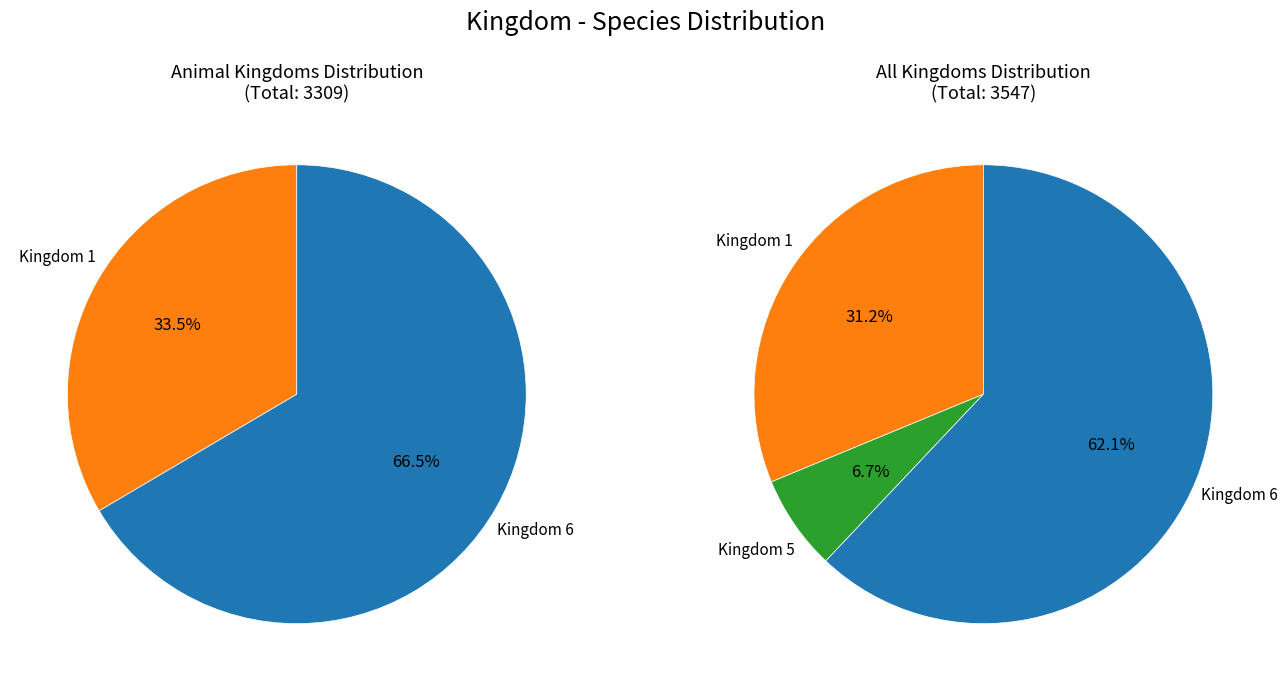

Combined, do 1 and 5 account for over 50%?

No